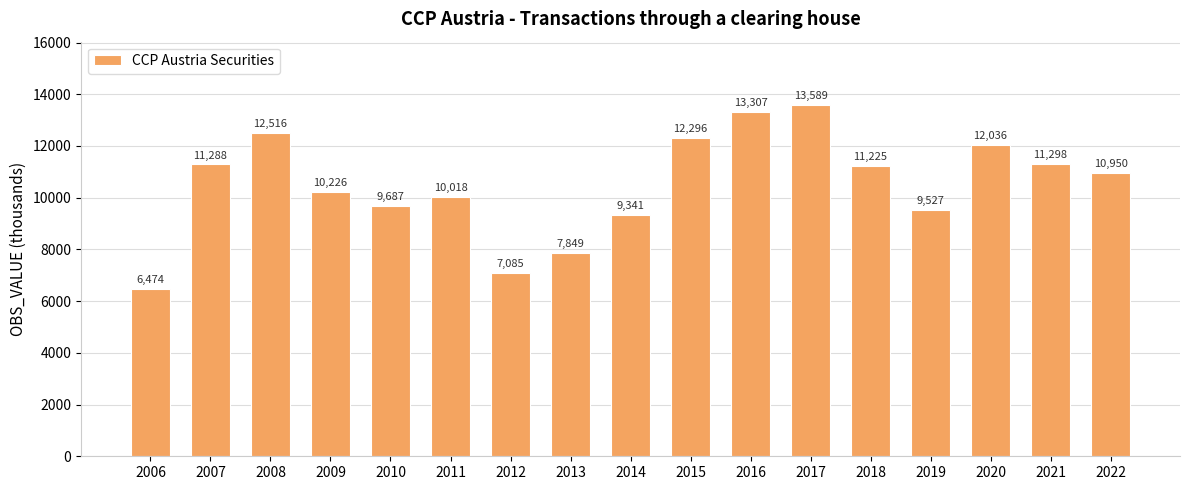

Which label corresponds to the smallest value in the chart?

2006